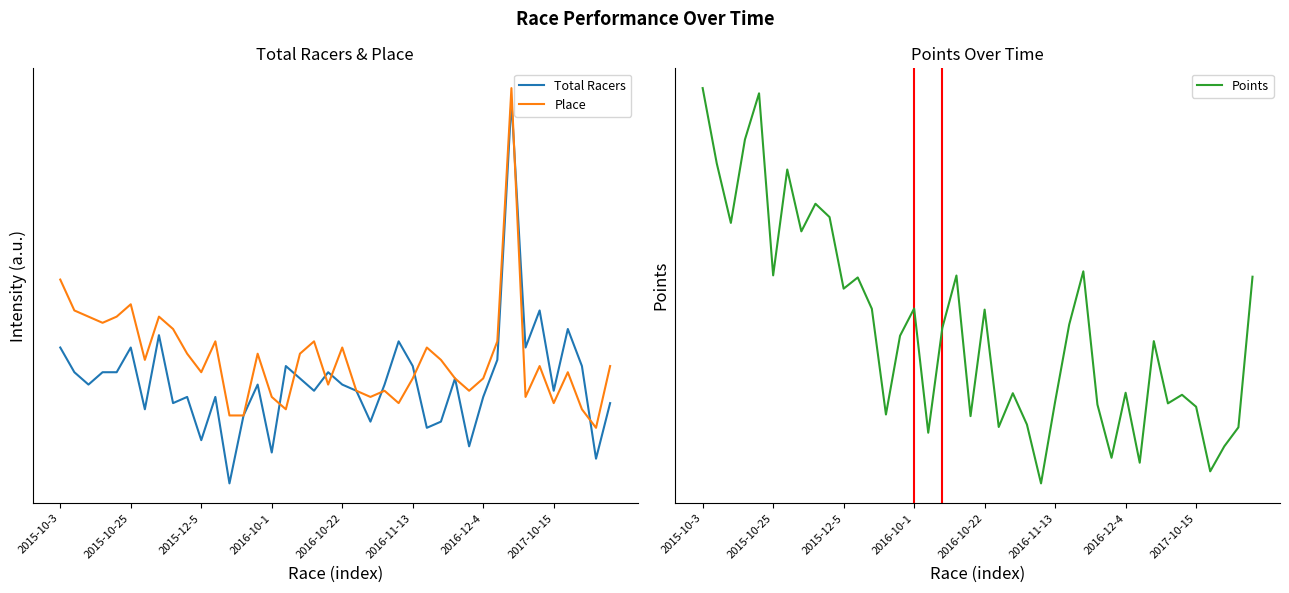

What is the sum of all Total Racers values?

942.0